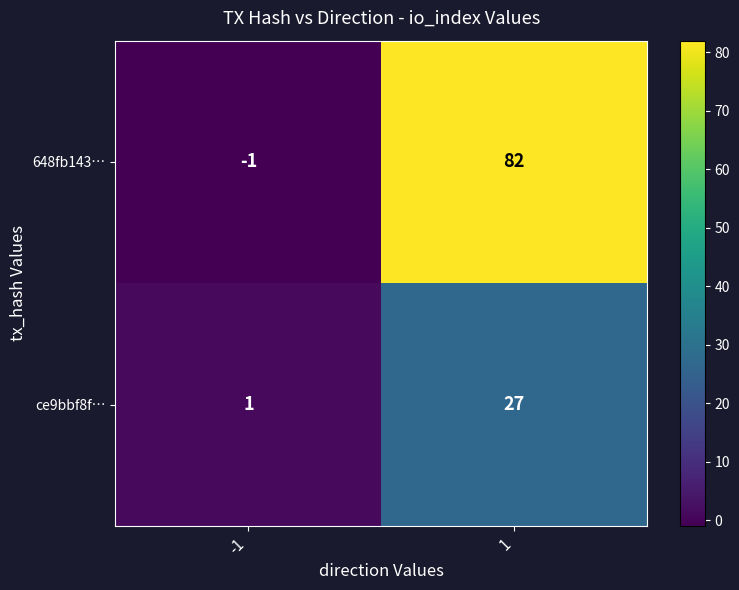

What value does the 648fb143… series have at 1, to the nearest 5?

80